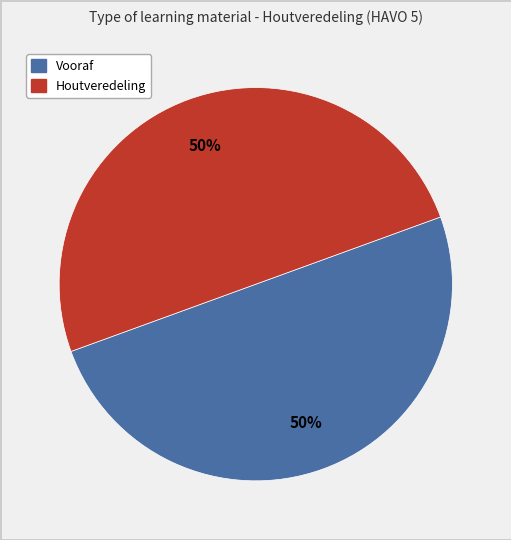

Count the number of slices in the pie.

2